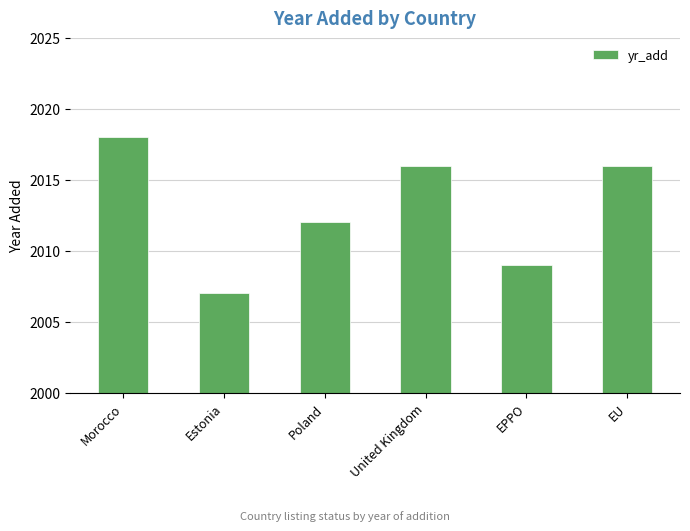

How many series are shown in this chart?

1